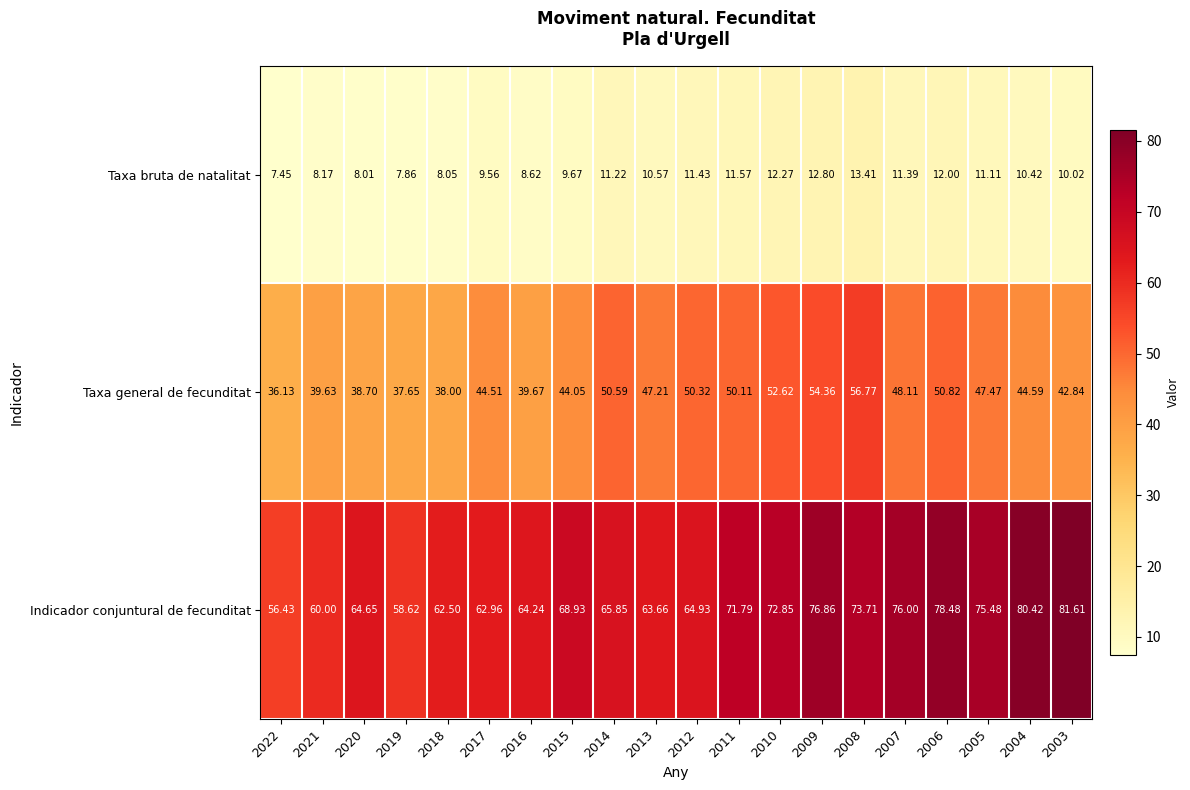

How many data points does each series have?

20